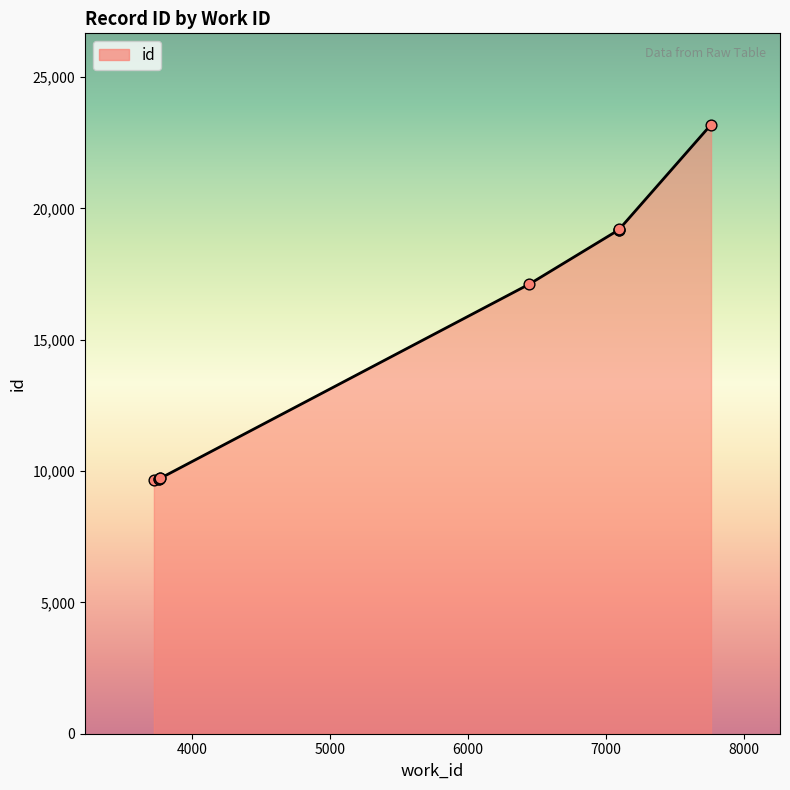

Between 3772 and 3725, which is larger?

3772